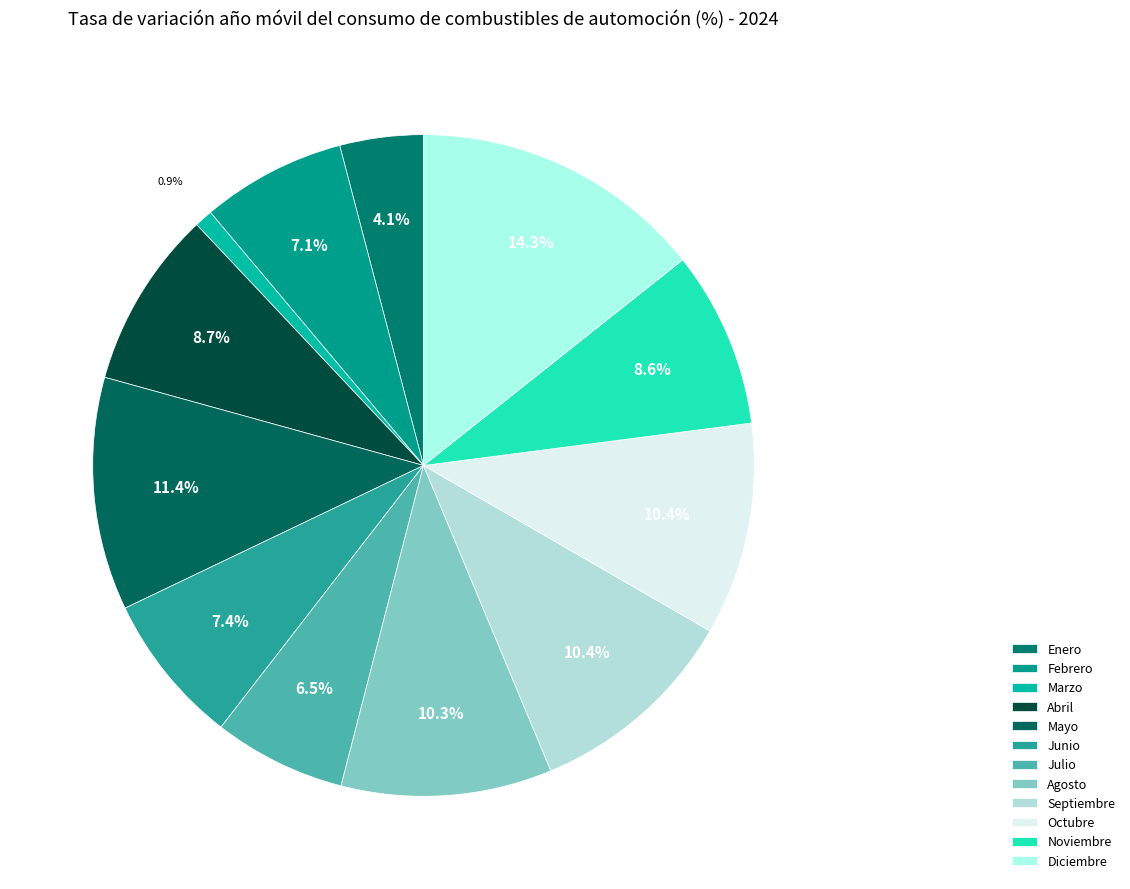

To the nearest percent, what is the difference between the Enero and Mayo slice percentages?

7%